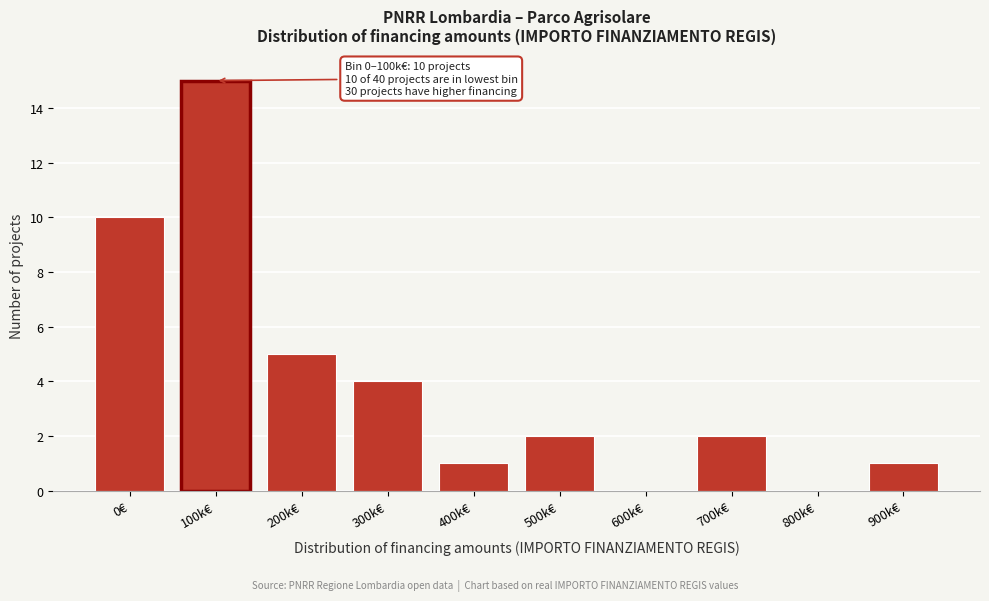

Reading right to left, list all the values displayed in this chart.

900k€=1	800k€=0	700k€=2	600k€=0	500k€=2	400k€=1	300k€=4	200k€=5	100k€=15	0€=10